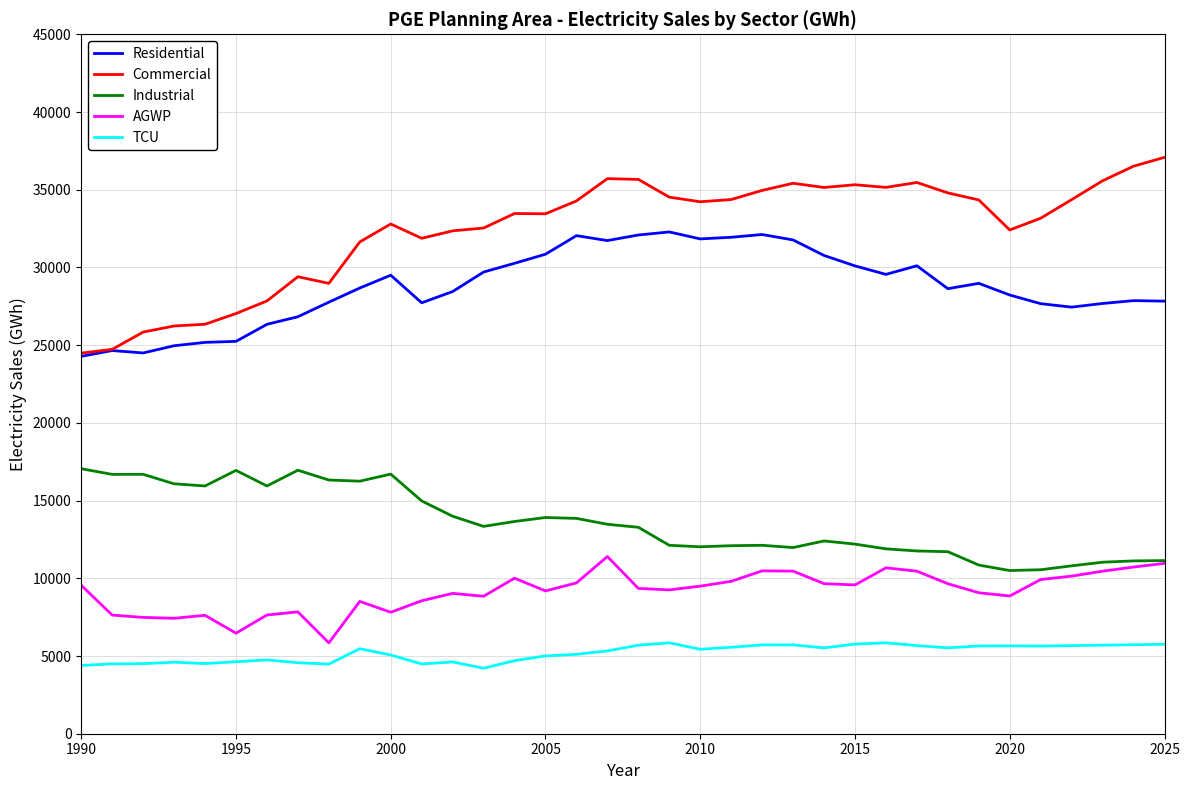

List the series in order of their peak value, lowest first.

TCU, AGWP, Industrial, Residential, Commercial